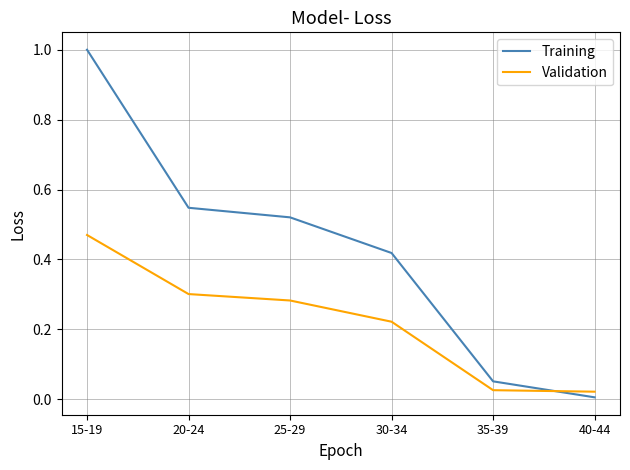

List the labels in order of Training value, smallest first.

40-44, 35-39, 30-34, 25-29, 20-24, 15-19